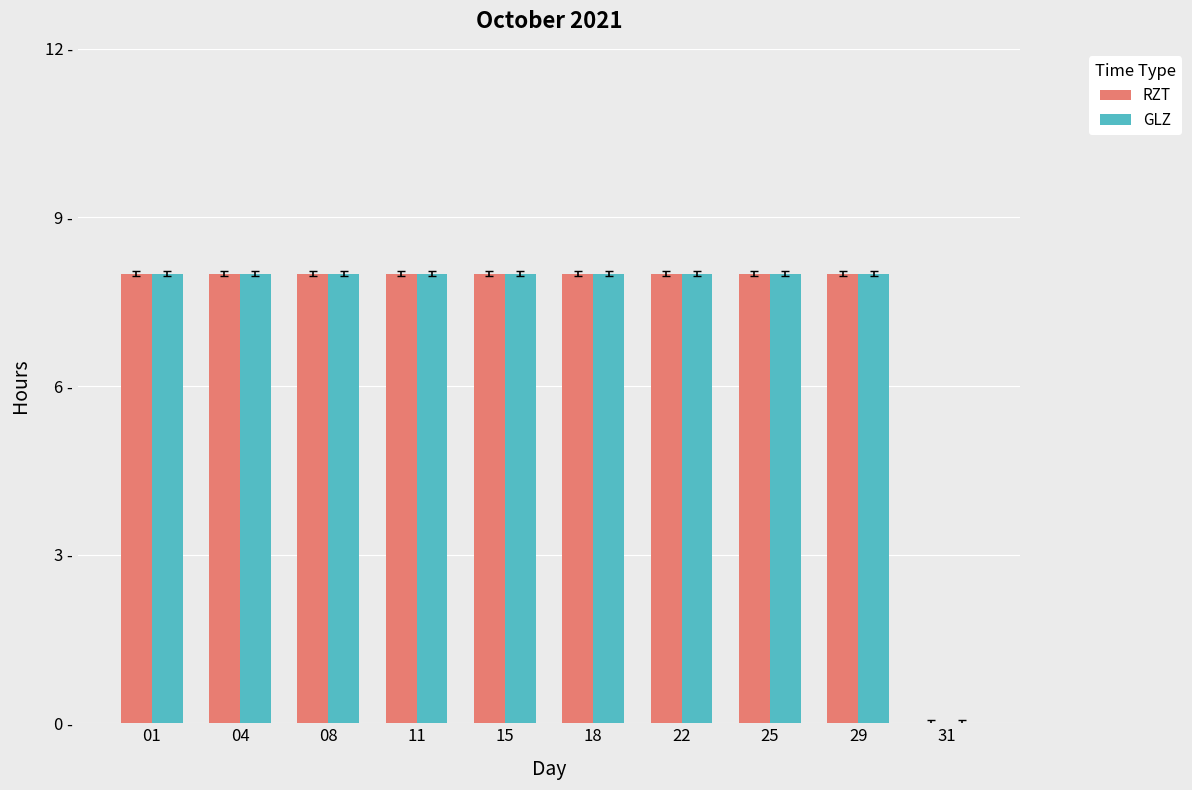

At which label is GLZ closest to 4?

01